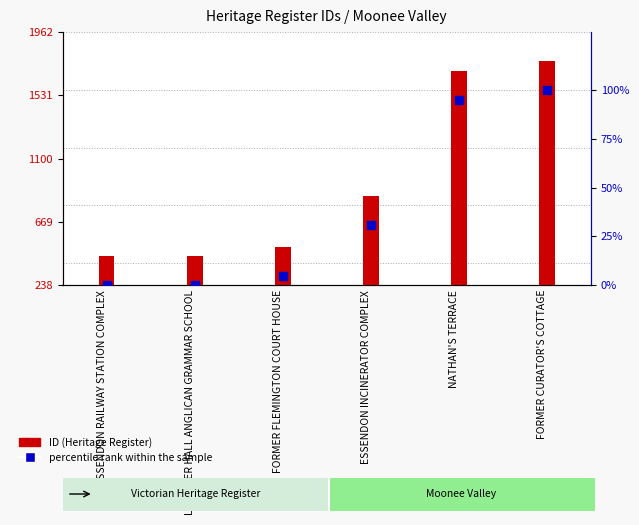

What is the change in value from ESSENDON RAILWAY STATION COMPLEX to NATHAN'S TERRACE?

+95.2